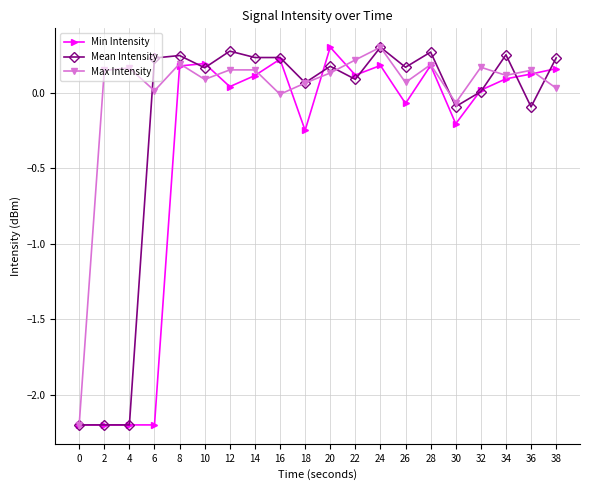

Which series has the largest total across all categories?

Max Intensity